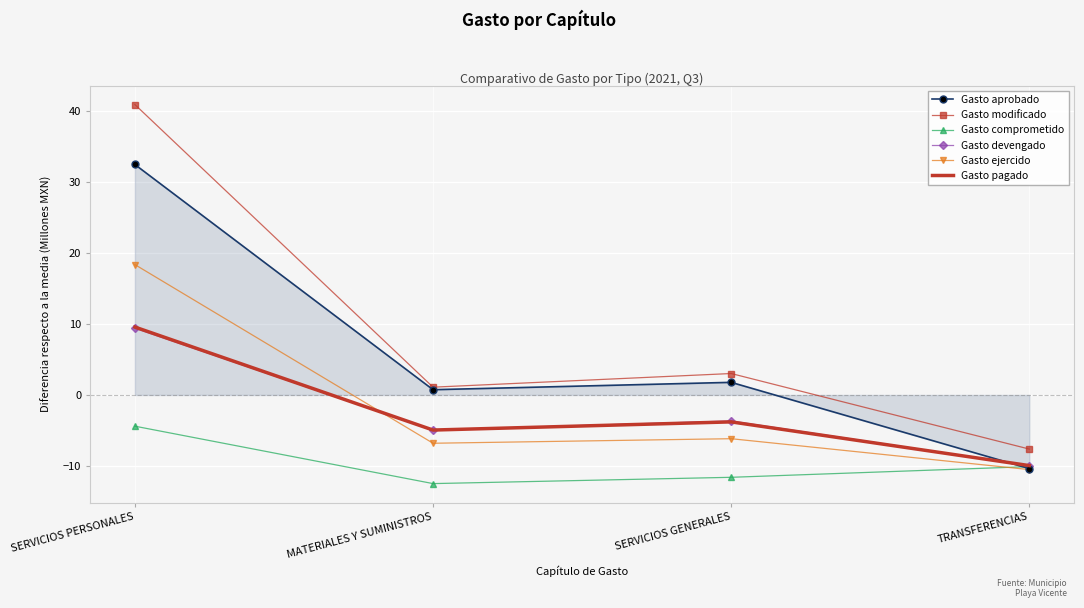

What is the maximum value shown in the chart?

40.9